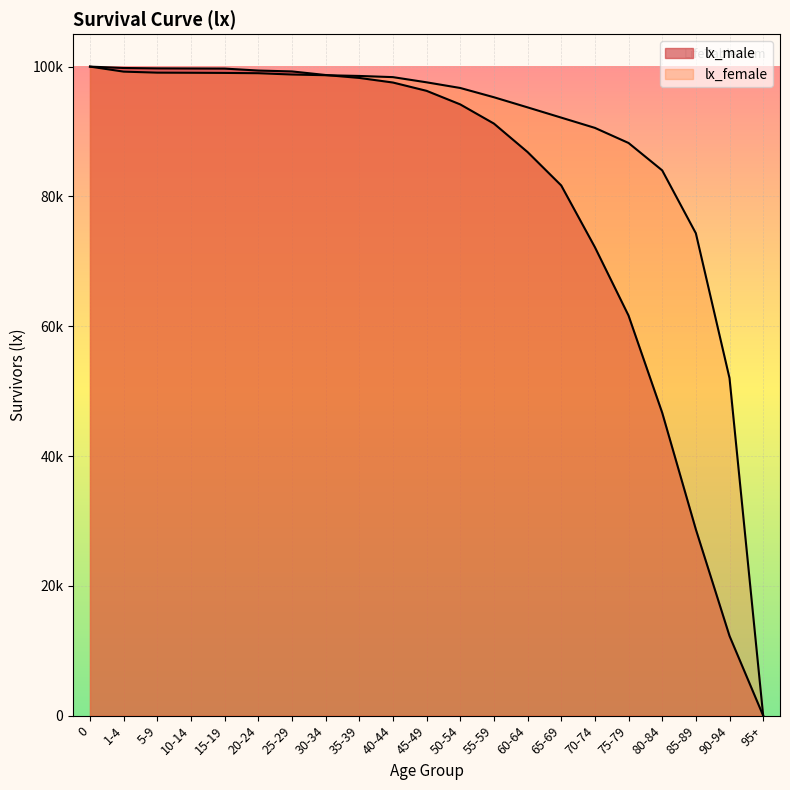

Between which two adjacent categories do lx_male and lx_female first intersect?

30-34 and 35-39